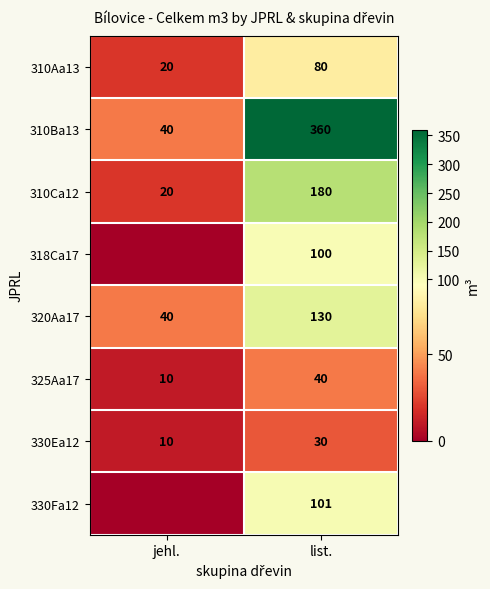

Is the value of 330Ea12 at list. greater than the value of 318Ca17 at list.?

No